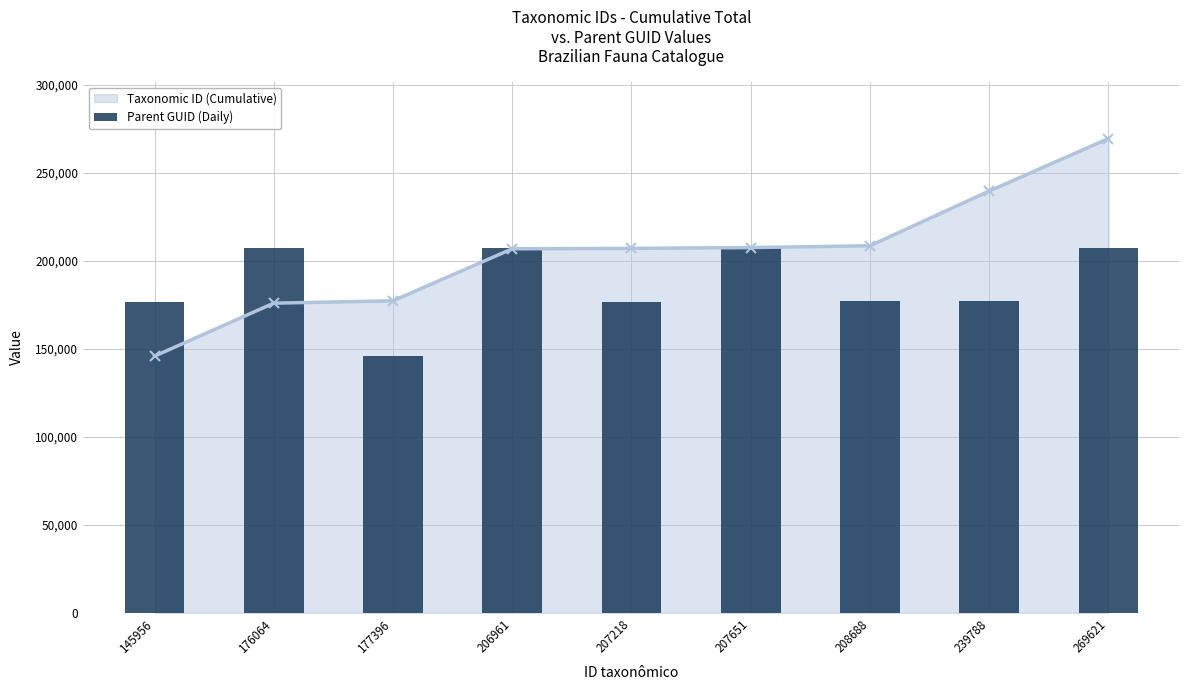

Reading right to left, transcribe all the data shown in this chart.

207651	177396	177396	207218	176615	207651	145956	207651	176615